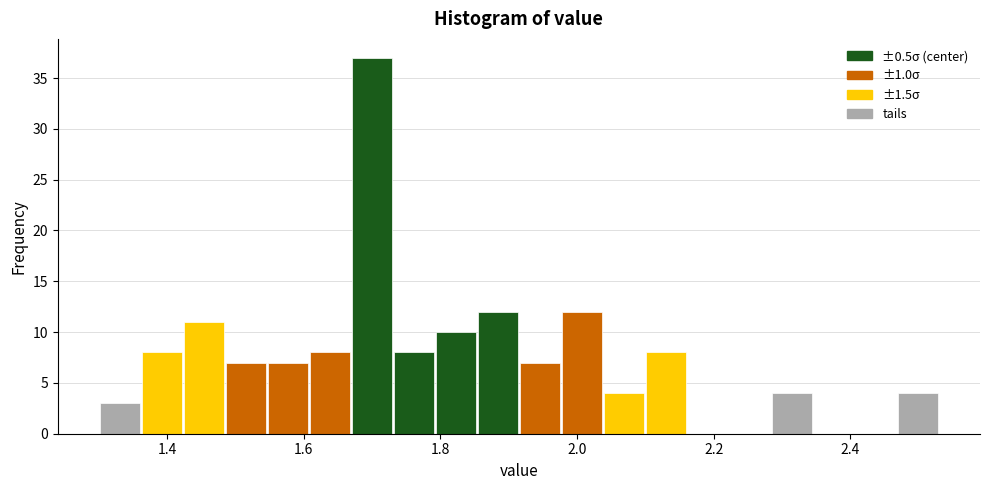

Around what value on the x-axis is the tallest bar? Give the approximate position of its centre, as read against the axis.

1.70